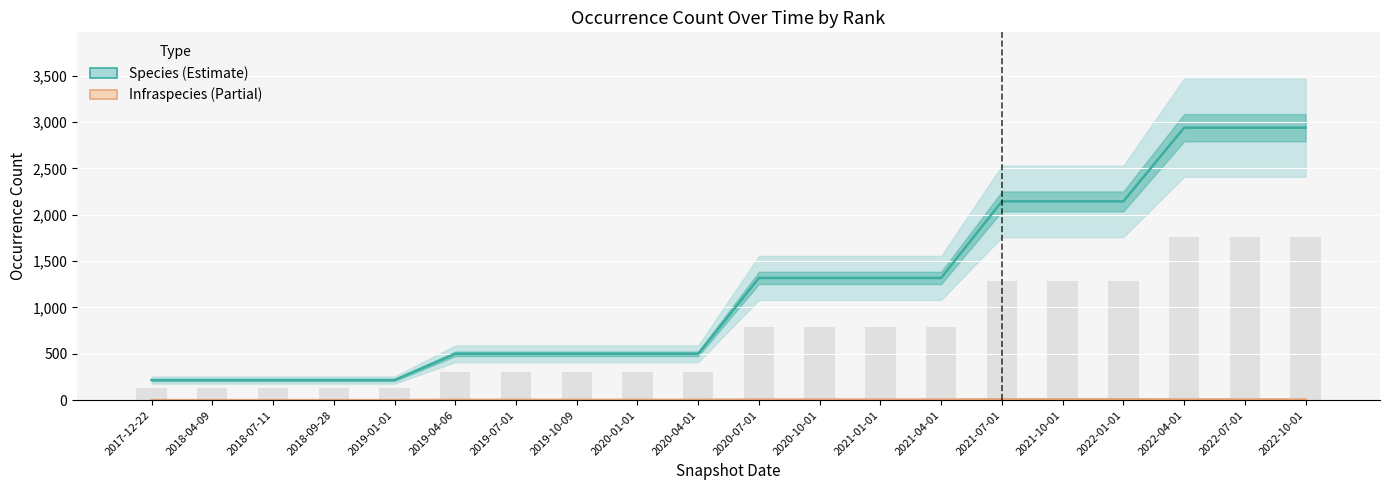

What is the value of the Species bar at the 15th from the left?

2145